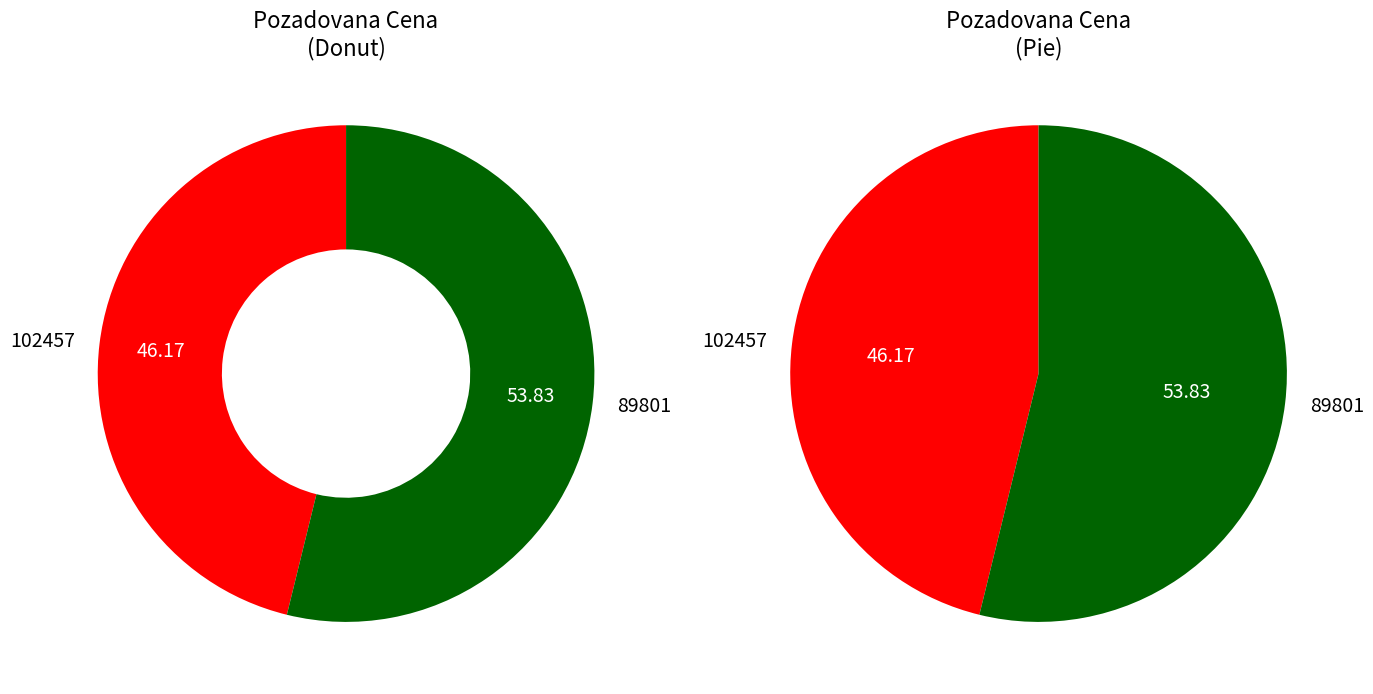

Which has a higher value, 89801 or 102457?

89801